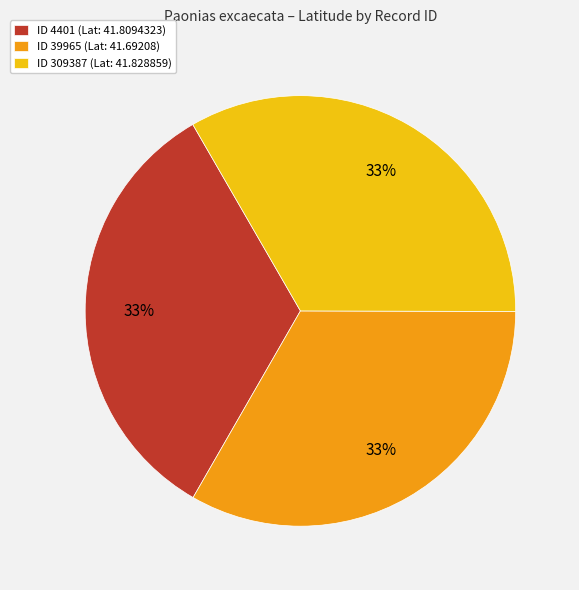

To the nearest percent, what portion does ID 309387 (Lat: 41.828859) represent?

33%